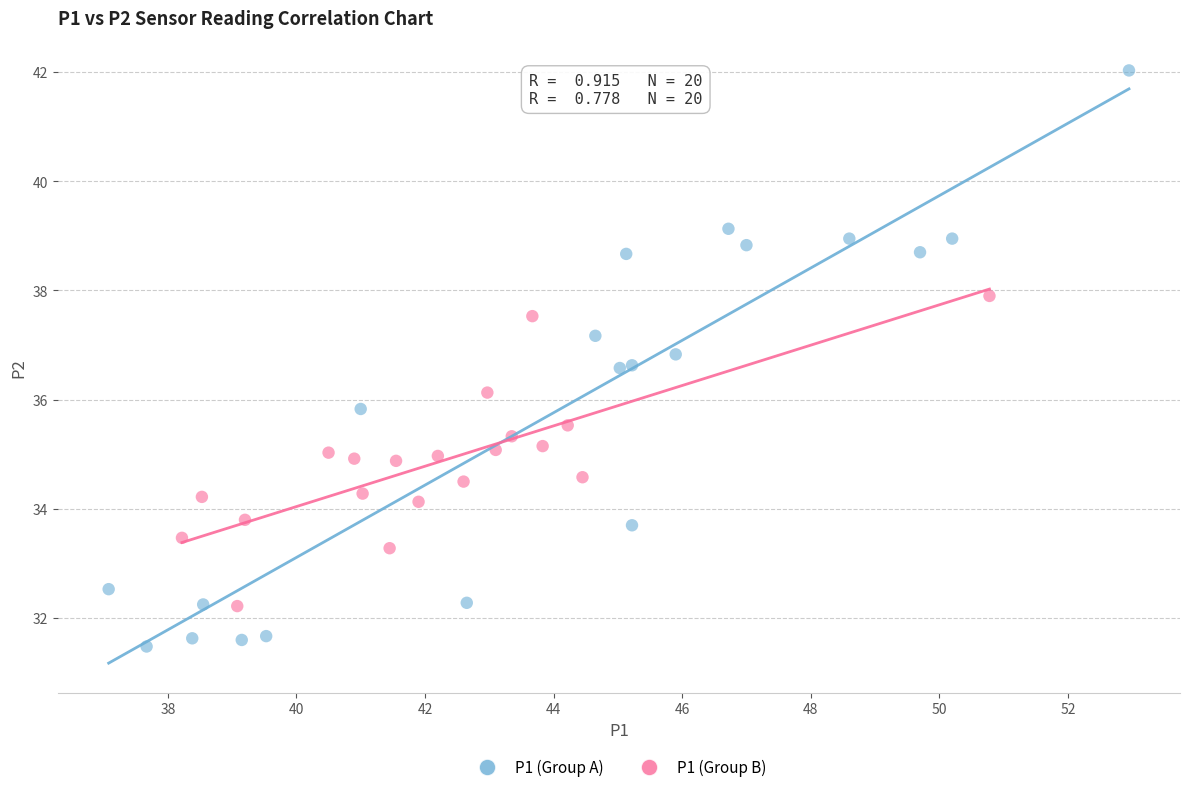

Which series has the largest Y range (max minus min)?

P1 (Group A)